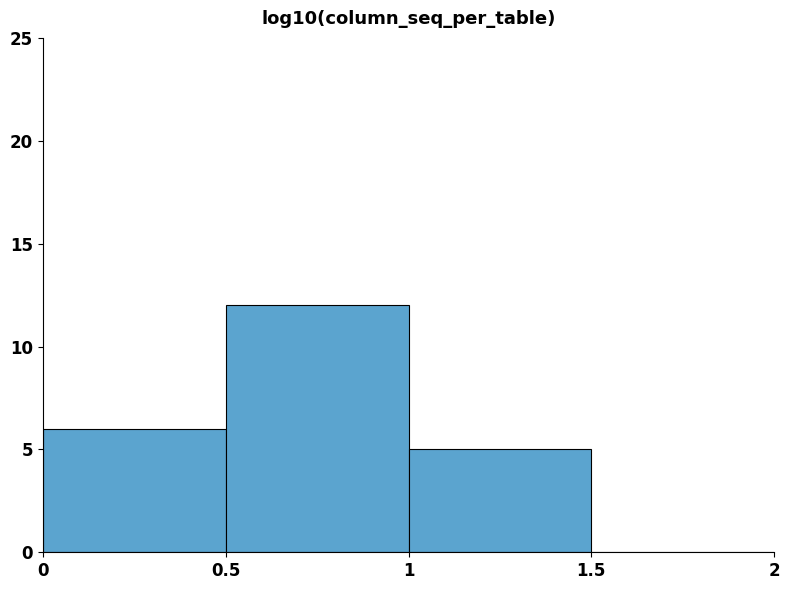

Reading left to right, transcribe this chart: for each bar, give the range it covers on the x-axis and its height. The values are not printed on the chart, so give them approximately, as read against the axis.

0 to 0.5: 6
0.5 to 1: 12
1 to 1.5: 5
1.5 to 2: 0